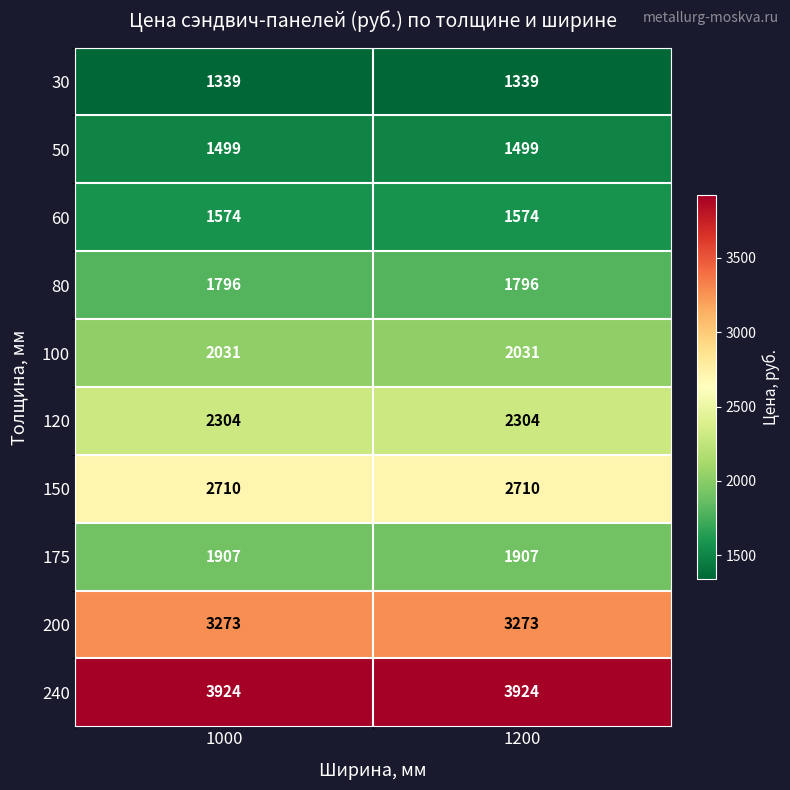

What is the approximate value of 200 at 1200?

3273